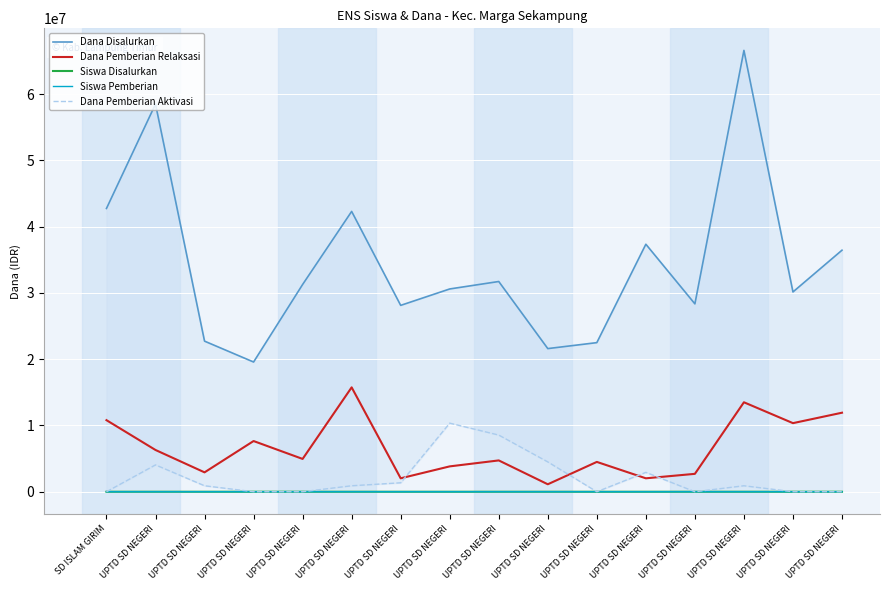

Where is the first local minimum for Dana Pemberian Relaksasi?

UPTD SD NEGERI